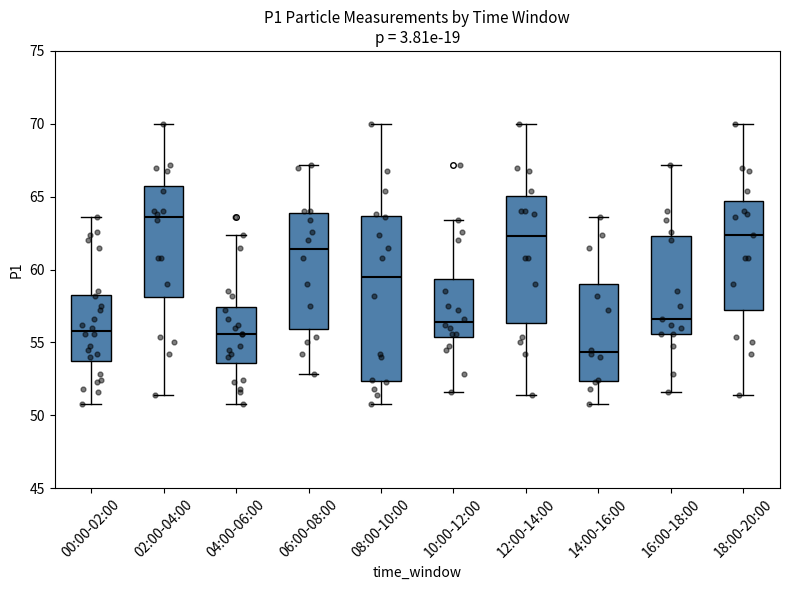

Reading left to right, transcribe this box plot: for each box, give where its median line is, the range the box spans, and where its two whiskers end, as read against the y-axis. The values are not printed on the chart, so give them approximately, as read against the axis.

00:00-02:00: median 56.0, box 53.5 to 58.5, whiskers 51.0 to 63.5
02:00-04:00: median 63.5, box 58.0 to 65.5, whiskers 51.5 to 70.0
04:00-06:00: median 55.5, box 53.5 to 57.5, whiskers 51.0 to 62.5
06:00-08:00: median 61.5, box 56.0 to 64.0, whiskers 53.0 to 67.0
08:00-10:00: median 59.5, box 52.5 to 63.5, whiskers 51.0 to 70.0
10:00-12:00: median 56.5, box 55.5 to 59.5, whiskers 51.5 to 63.5
12:00-14:00: median 62.5, box 56.5 to 65.0, whiskers 51.5 to 70.0
14:00-16:00: median 54.5, box 52.5 to 59.0, whiskers 51.0 to 63.5
16:00-18:00: median 56.5, box 55.5 to 62.5, whiskers 51.5 to 67.0
18:00-20:00: median 62.5, box 57.0 to 64.5, whiskers 51.5 to 70.0